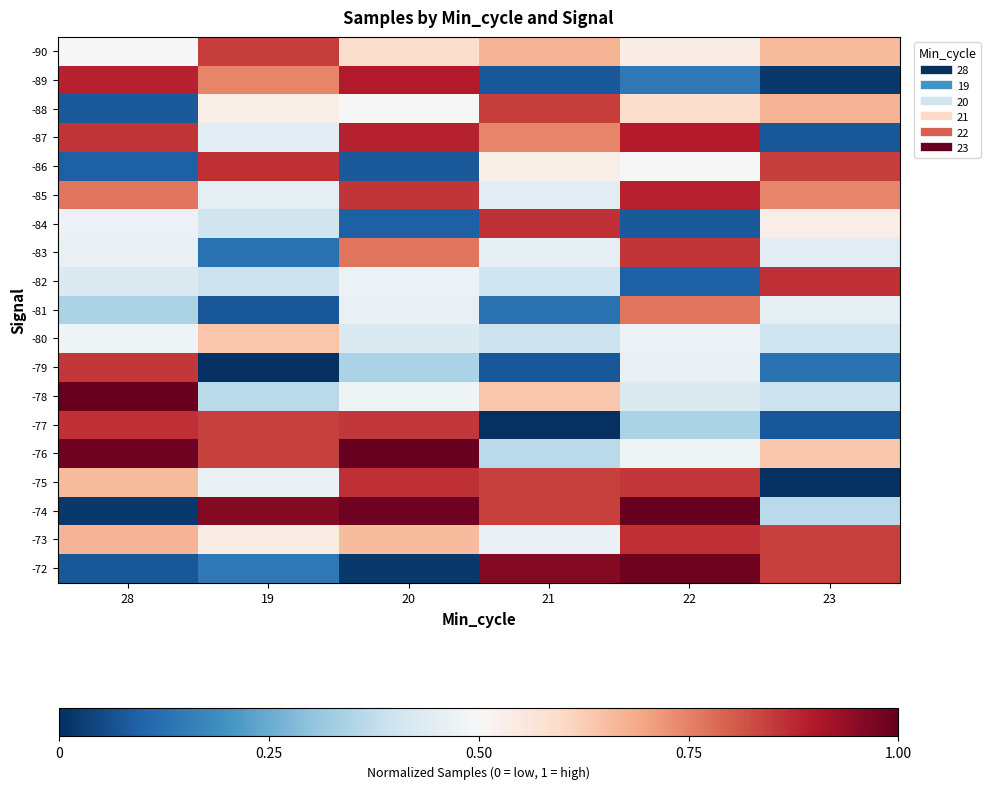

Rank the series by their maximum value, from highest to lowest.

-78, -76, -74, -72, -89, -87, -85, -86, -84, -82, -77, -75, -73, -83, -79, -90, -88, -81, -80